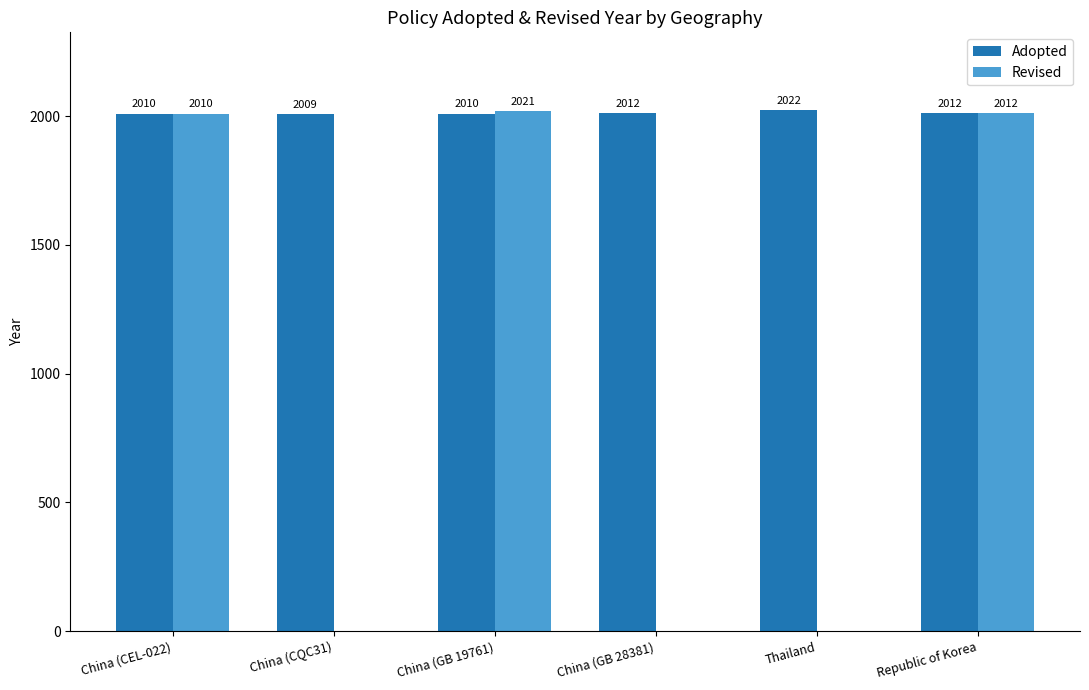

Which category has the highest value in the Adopted series?

Thailand